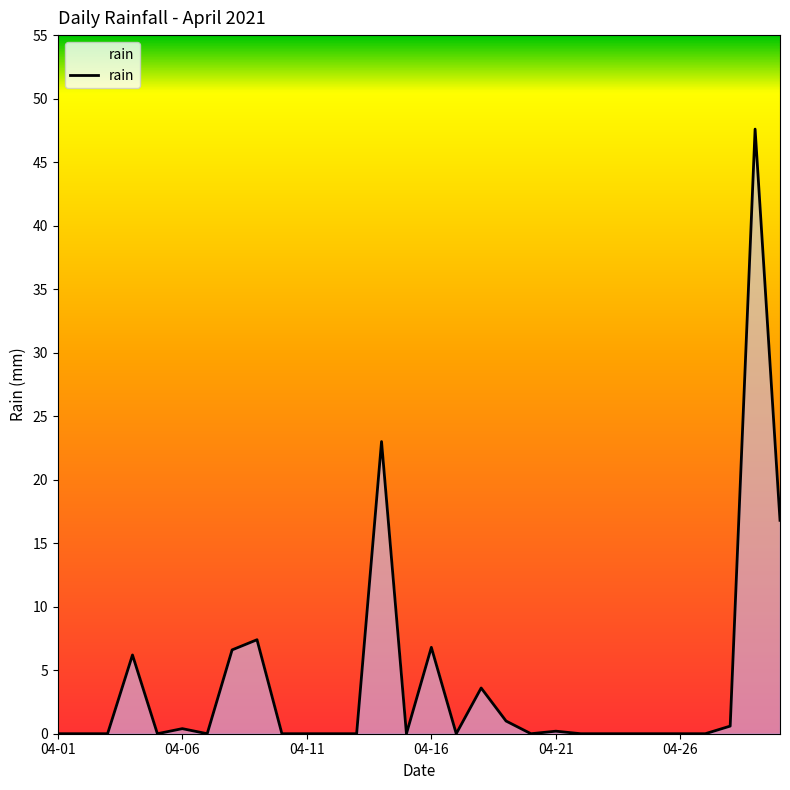

What is the maximum value shown in the chart?

47.6